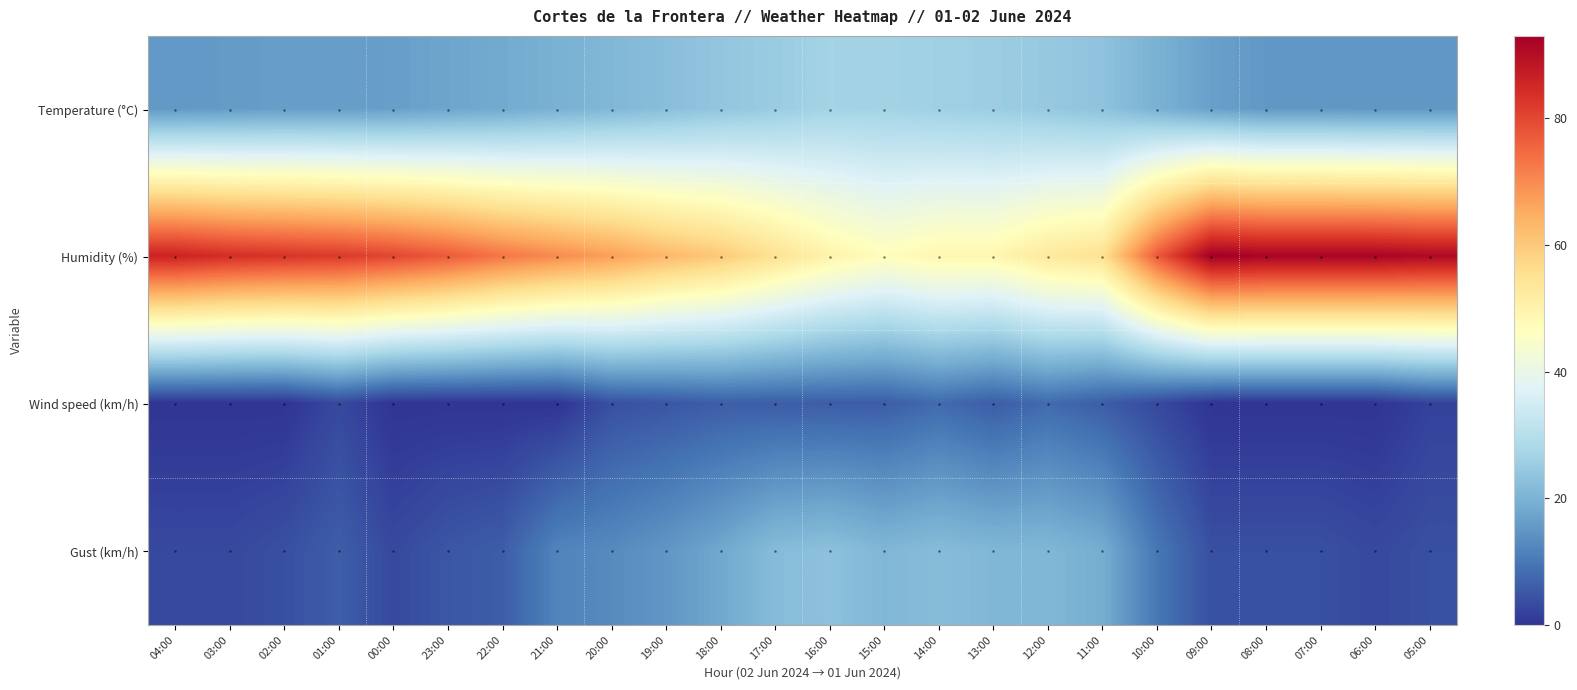

Reading left to right, extract all data points from this chart.

Temperature (°C): 04:00=15.3	03:00=15.7	02:00=16.2	01:00=16.1	00:00=16.4	23:00=17.4	22:00=18.4	21:00=19.7	20:00=21.0	19:00=22.4	18:00=23.9	17:00=25.2	16:00=26.9	15:00=26.7	14:00=26.1	13:00=25.6	12:00=24.5	11:00=23.3	10:00=19.8	09:00=16.6	08:00=15.2	07:00=15.2	06:00=14.9	05:00=15.0
Humidity (%): 04:00=86.0	03:00=84.0	02:00=83.0	01:00=82.0	00:00=80.0	23:00=77.0	22:00=73.0	21:00=70.0	20:00=67.0	19:00=63.0	18:00=60.0	17:00=55.0	16:00=50.0	15:00=47.0	14:00=49.0	13:00=49.0	12:00=53.0	11:00=55.0	10:00=77.0	09:00=93.0	08:00=92.0	07:00=92.0	06:00=92.0	05:00=91.0
Wind speed (km/h): 04:00=0.0	03:00=0.0	02:00=0.0	01:00=3.0	00:00=0.0	23:00=0.0	22:00=0.0	21:00=0.0	20:00=4.0	19:00=5.0	18:00=6.0	17:00=6.0	16:00=6.0	15:00=6.0	14:00=8.0	13:00=6.0	12:00=8.0	11:00=6.0	10:00=3.0	09:00=0.0	08:00=0.0	07:00=0.0	06:00=0.0	05:00=2.0
Gust (km/h): 04:00=3.0	03:00=3.0	02:00=4.0	01:00=6.0	00:00=3.0	23:00=5.0	22:00=6.0	21:00=12.0	20:00=13.0	19:00=15.0	18:00=18.0	17:00=22.0	16:00=23.0	15:00=21.0	14:00=22.0	13:00=21.0	12:00=21.0	11:00=19.0	10:00=10.0	09:00=4.0	08:00=4.0	07:00=4.0	06:00=3.0	05:00=4.0